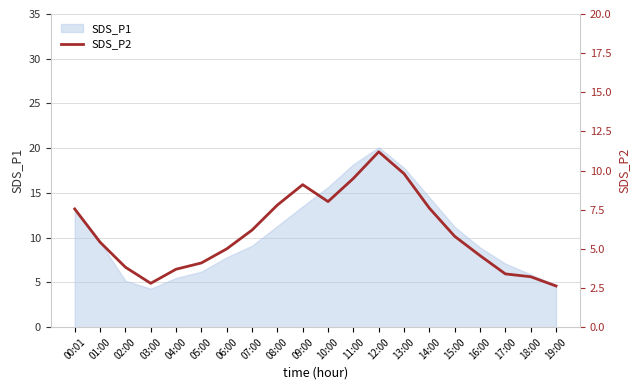

List the labels in order of value, smallest first.

19:00, 03:00, 18:00, 17:00, 04:00, 02:00, 05:00, 16:00, 06:00, 01:00, 15:00, 07:00, 00:01, 14:00, 08:00, 10:00, 09:00, 11:00, 13:00, 12:00